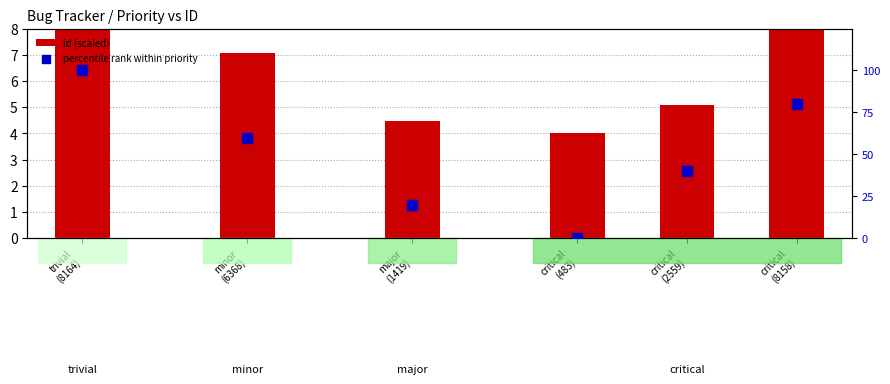

What are all the series names shown in the legend?

id (scaled), percentile rank within priority